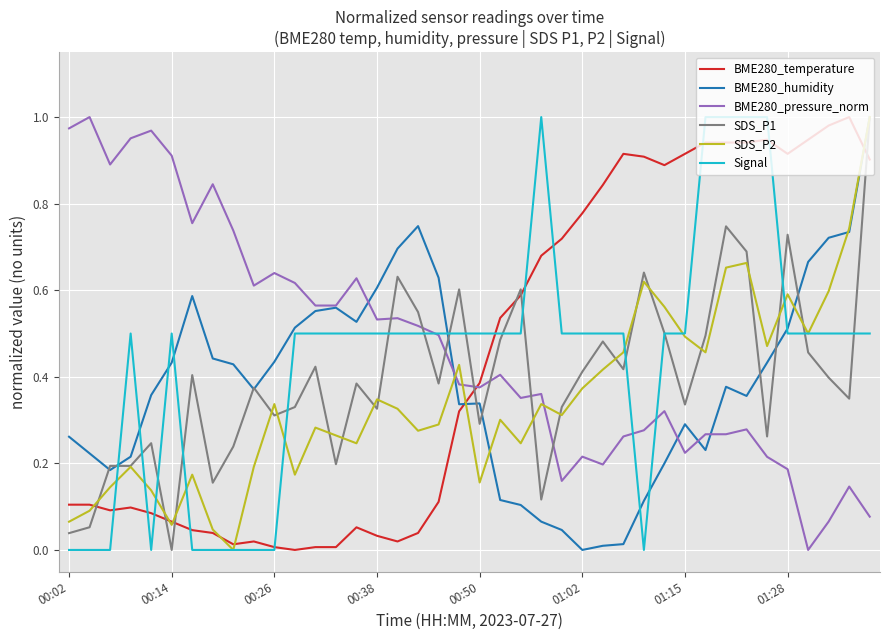

Which series ends up on top after the final intersection of BME280_humidity and BME280_temperature?

BME280_humidity